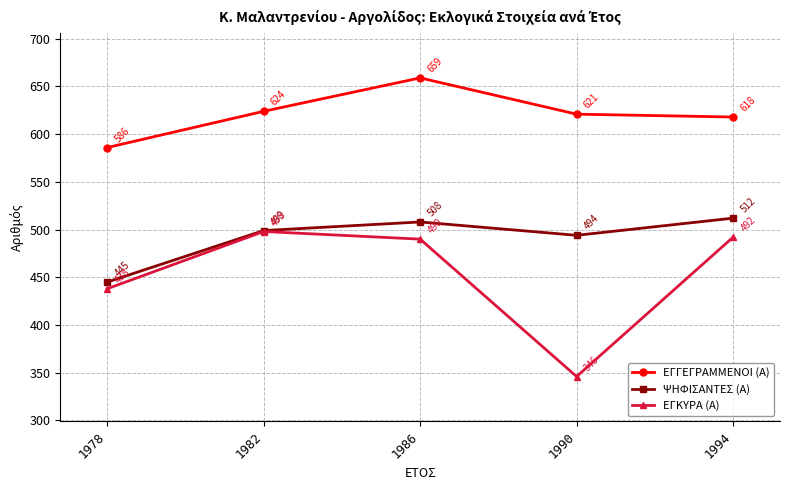

Is it true that ΕΓΓΕΓΡΑΜΜΕΝΟΙ (Α) equals 1002 at 1994?

False